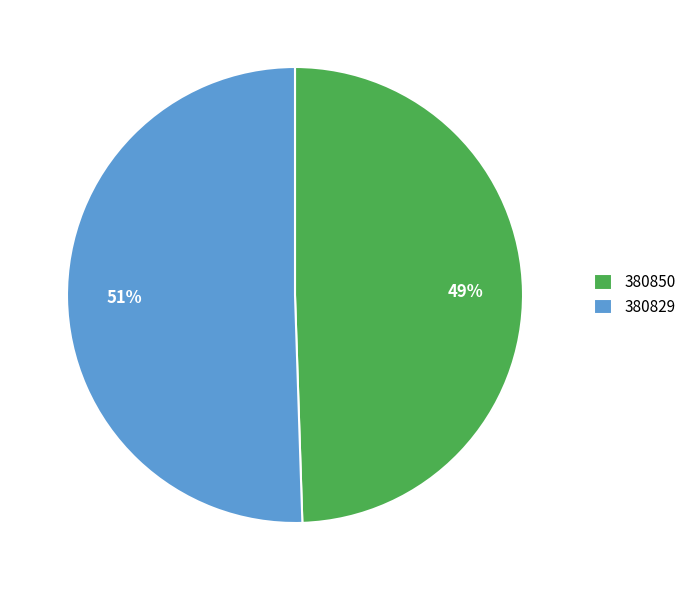

To the nearest percent, what percentage of the pie is 380829?

51%